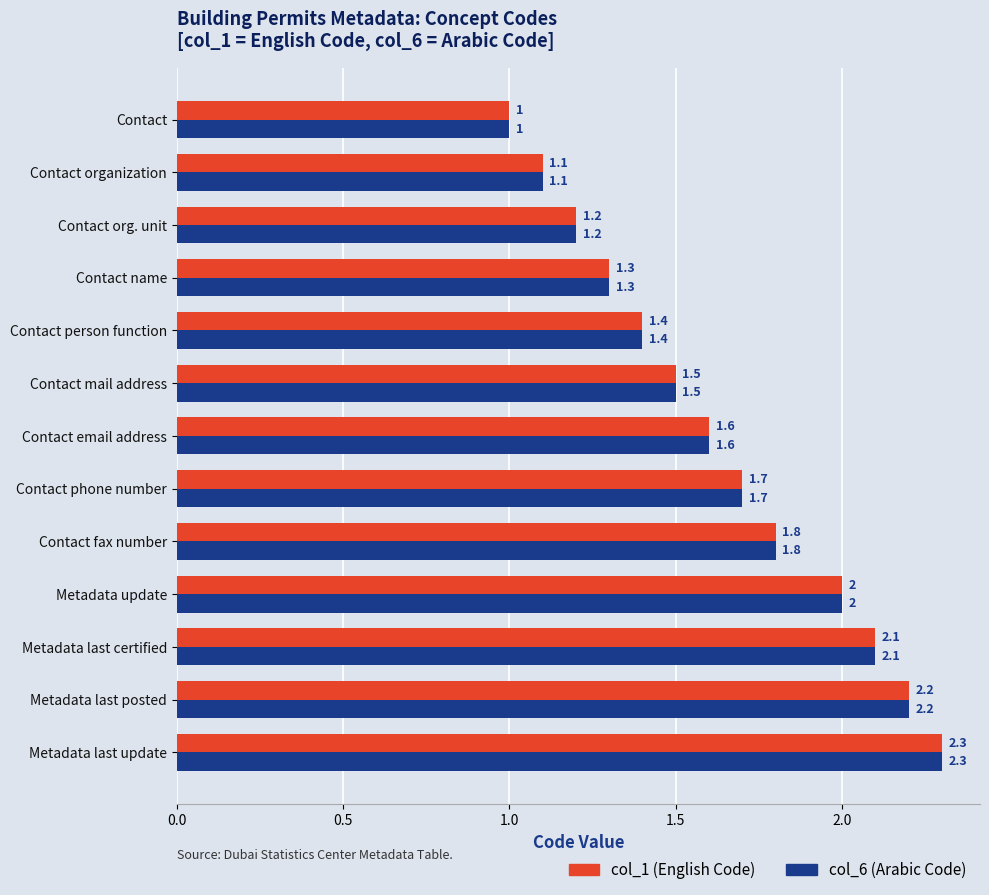

What are all the series names shown in the legend?

col_1 (English Code), col_6 (Arabic Code)